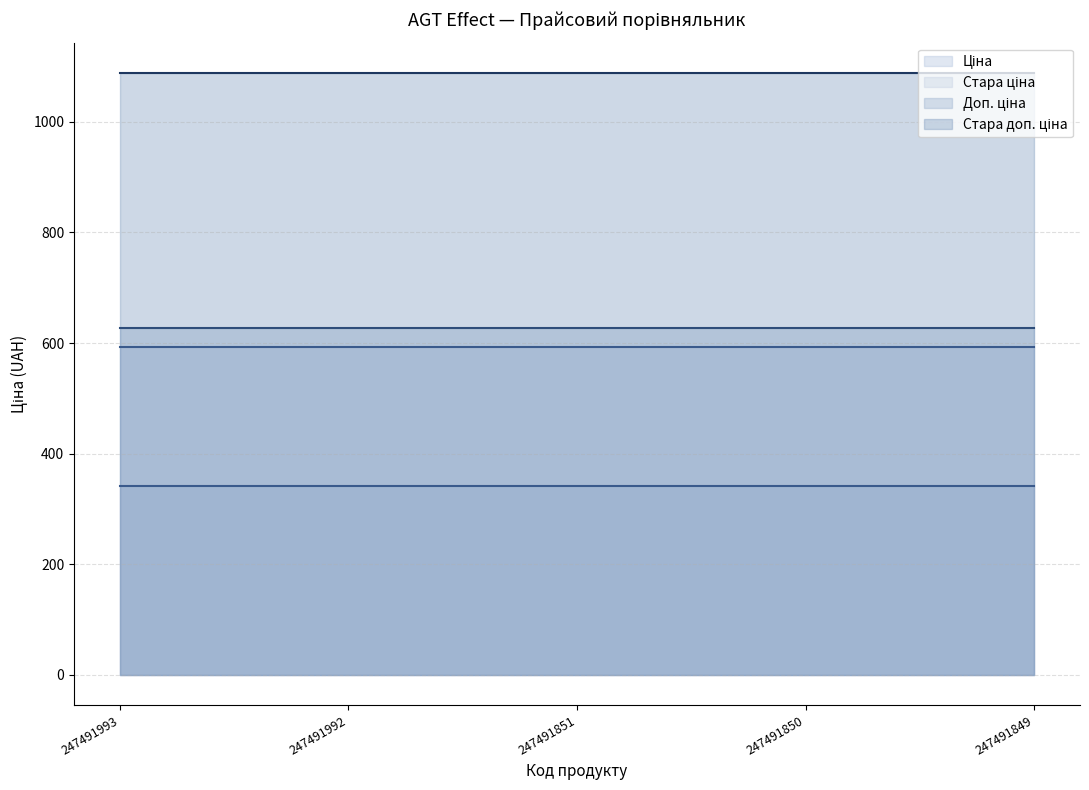

Reading left to right, extract all data points from this chart.

Ціна (line): 247491993=342.1	247491992=342.1	247491851=342.1	247491850=342.1	247491849=342.1
Стара ціна (line): 247491993=593.8	247491992=593.8	247491851=593.8	247491850=593.8	247491849=593.8
Доп. ціна (line): 247491993=627.0	247491992=627.0	247491851=627.0	247491850=627.0	247491849=627.0
Стара доп. ціна (line): 247491993=1088.8	247491992=1088.8	247491851=1088.8	247491850=1088.8	247491849=1088.8